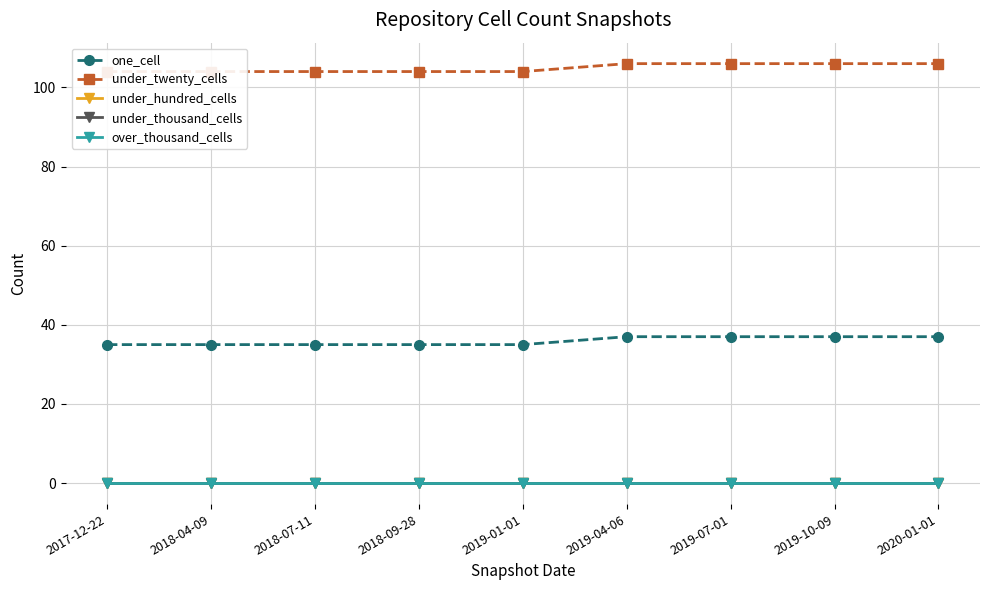

List the series in order of their peak value, lowest first.

under_hundred_cells, under_thousand_cells, over_thousand_cells, one_cell, under_twenty_cells